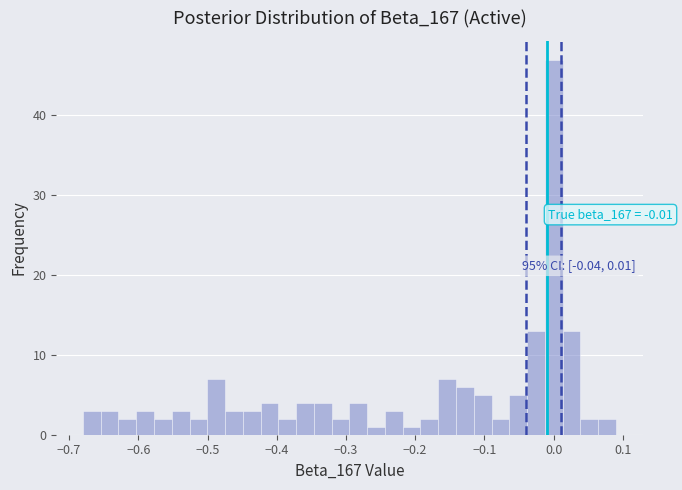

Around what value on the x-axis is the tallest bar? Give the approximate position of its centre, as read against the axis.

0.00